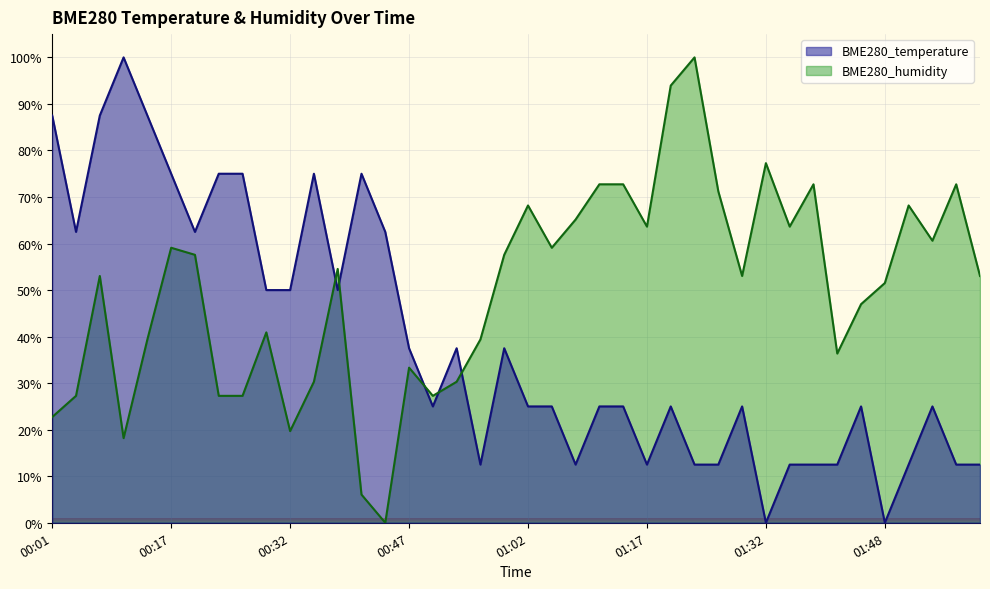

Is it true that BME280_temperature equals 25.0 at 01:02?

True